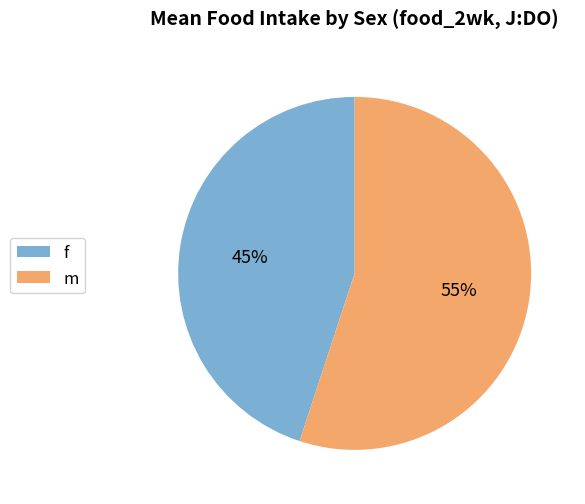

To the nearest percent, what is the difference between the largest and smallest slice percentages?

10%